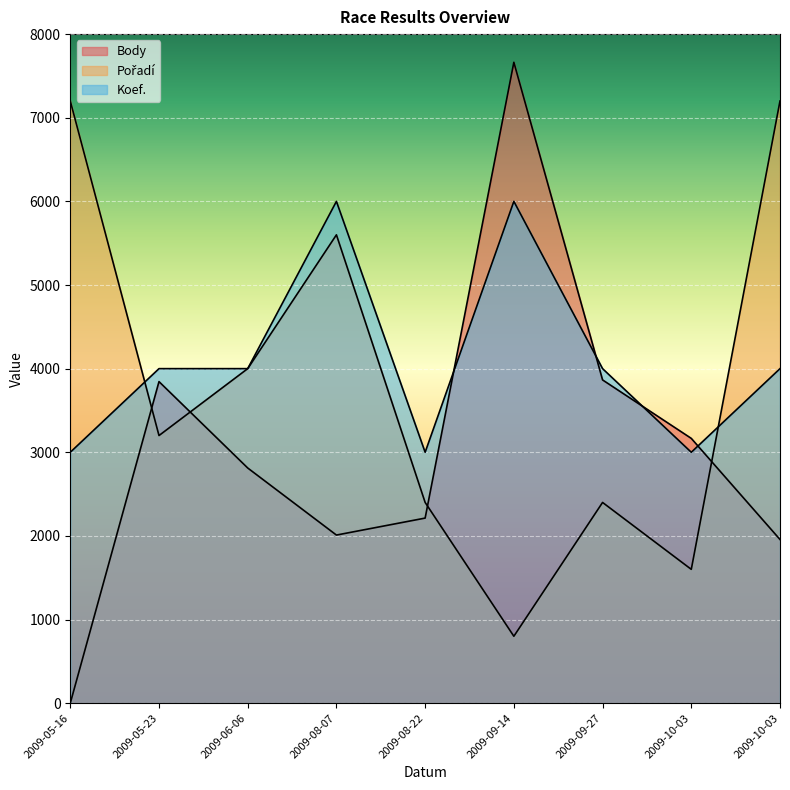

What is the sum of all Koef. values?

37000